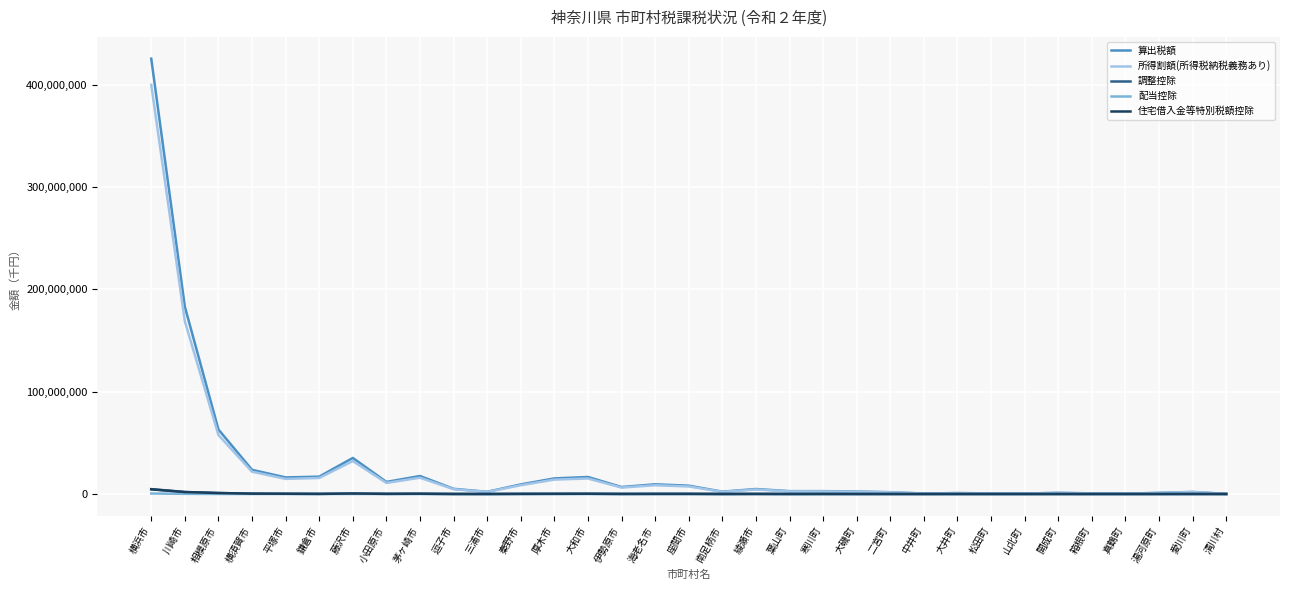

What is the greatest value displayed?

425352953